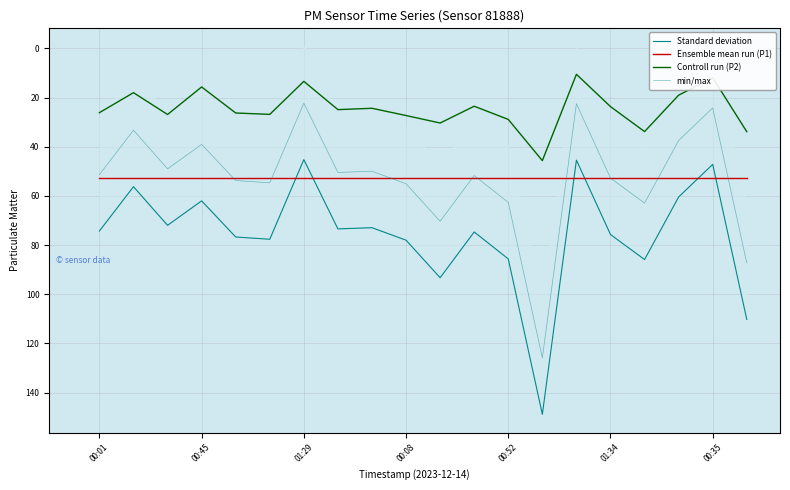

Which series has the largest total across all categories?

Standard deviation